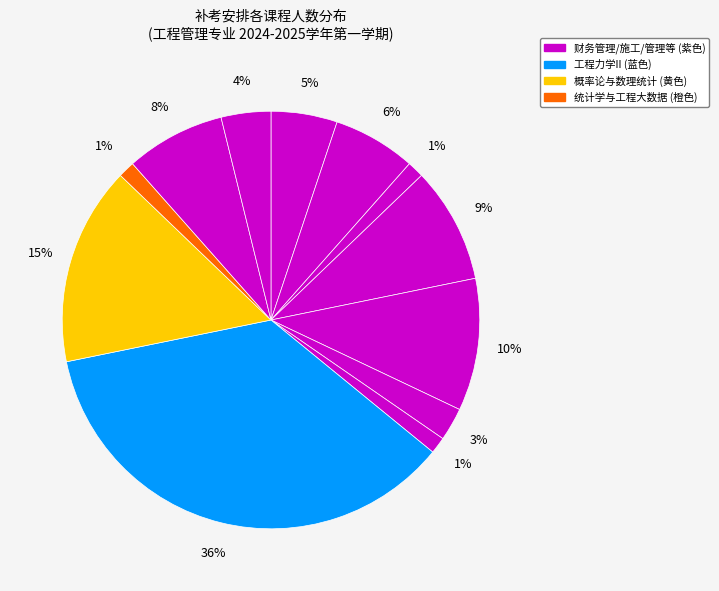

Which category has the biggest portion of the pie?

工程力学II